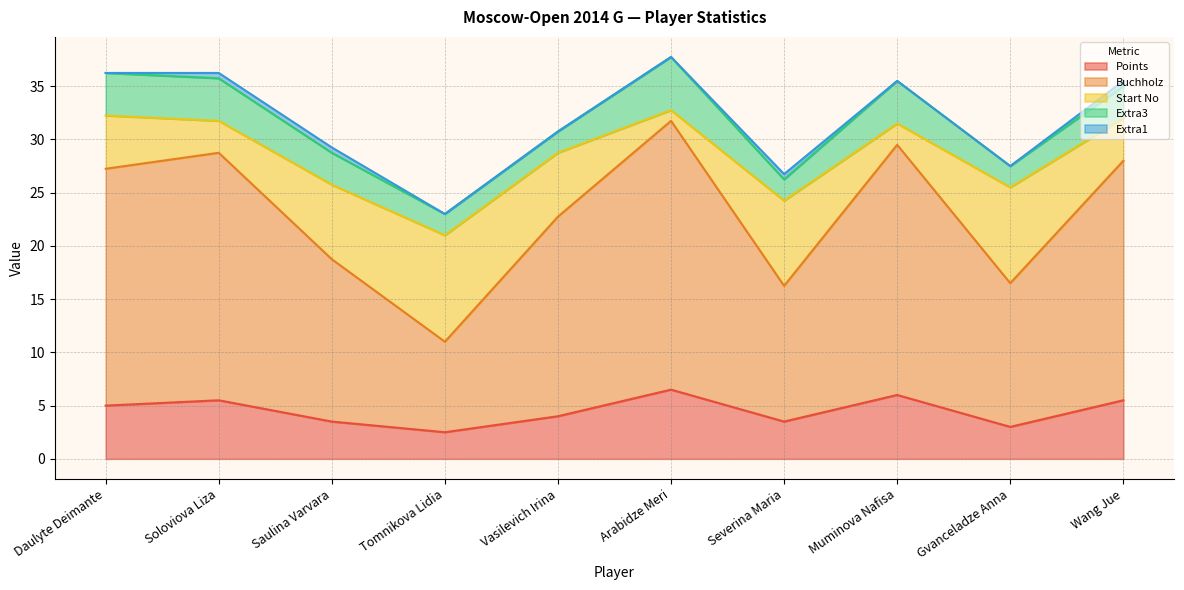

How many intersections are there between Points and Start No?

6